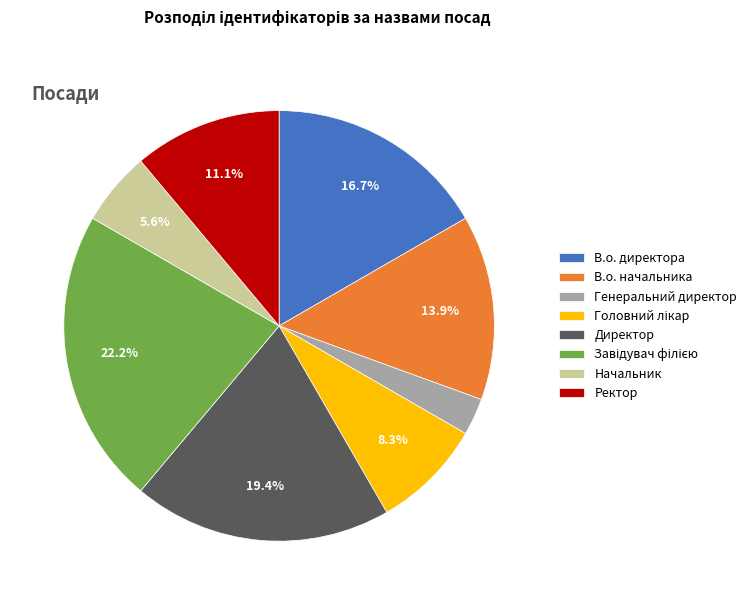

Which has a higher value, В.о. начальника or В.о. директора?

В.о. директора